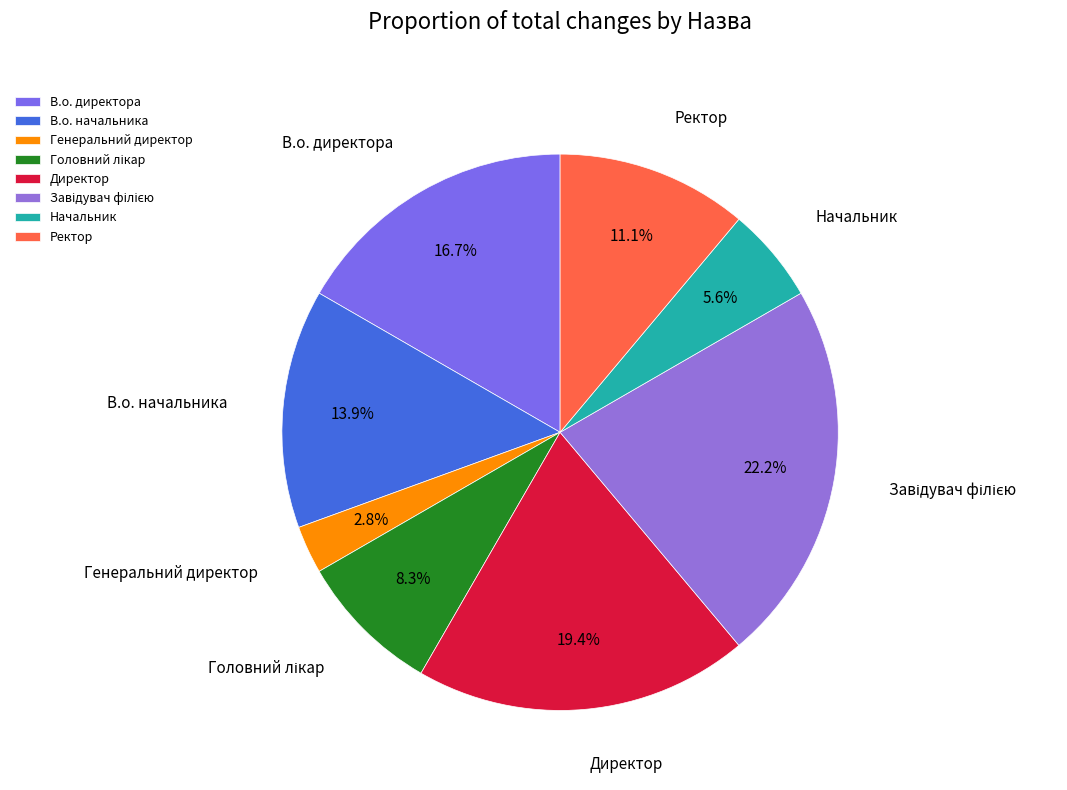

Which category has the smallest portion of the pie?

Генеральний директор